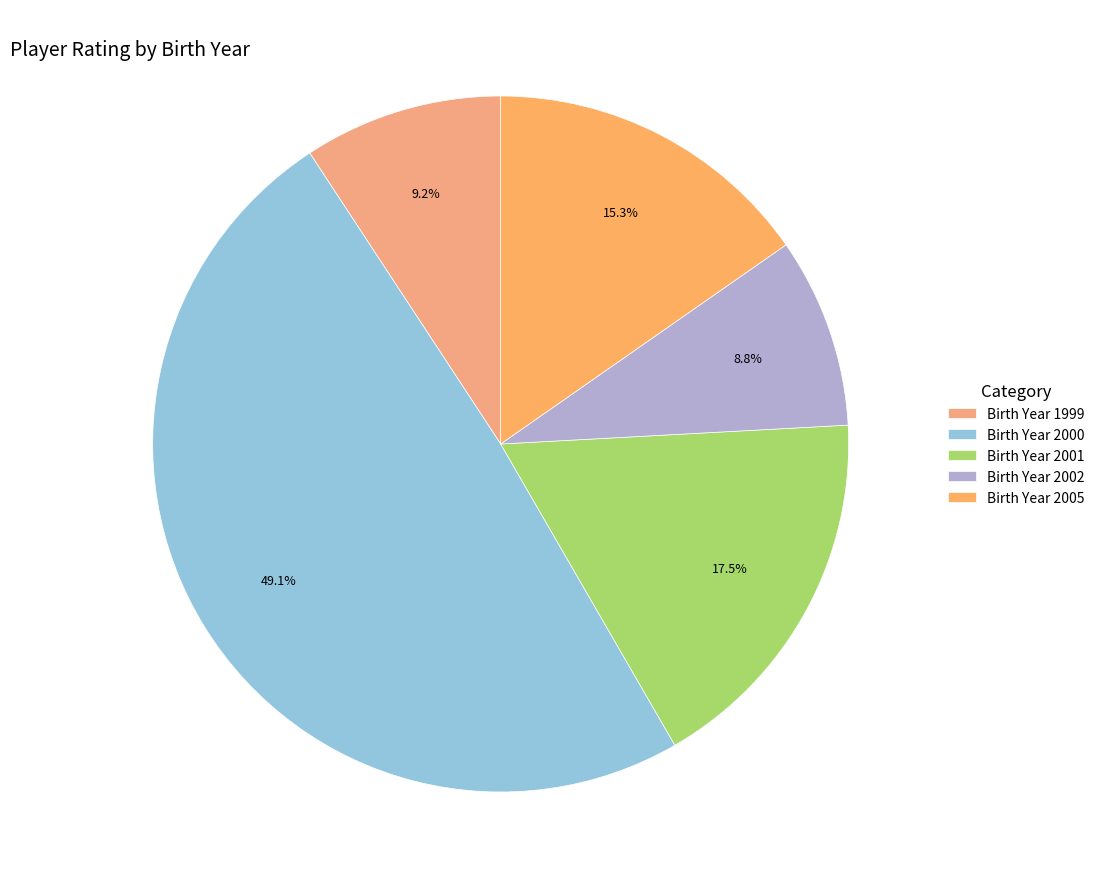

How many slices are in this pie chart?

5